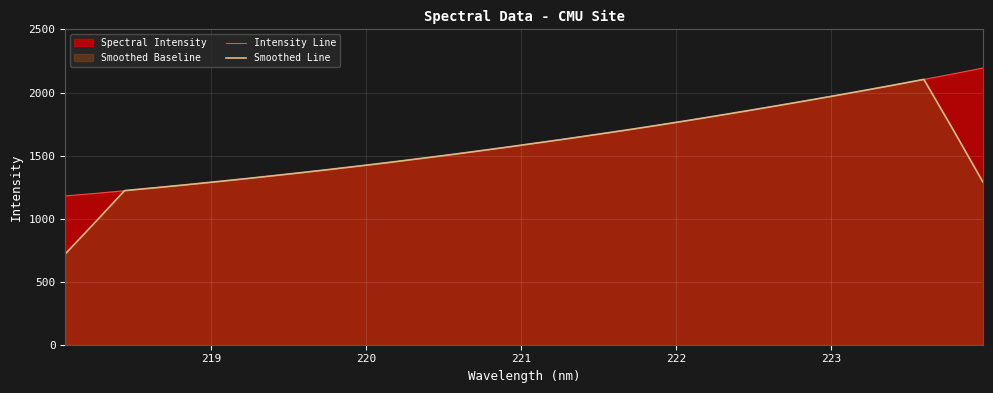

What is the highest value of the Intensity Line series?

2194.5